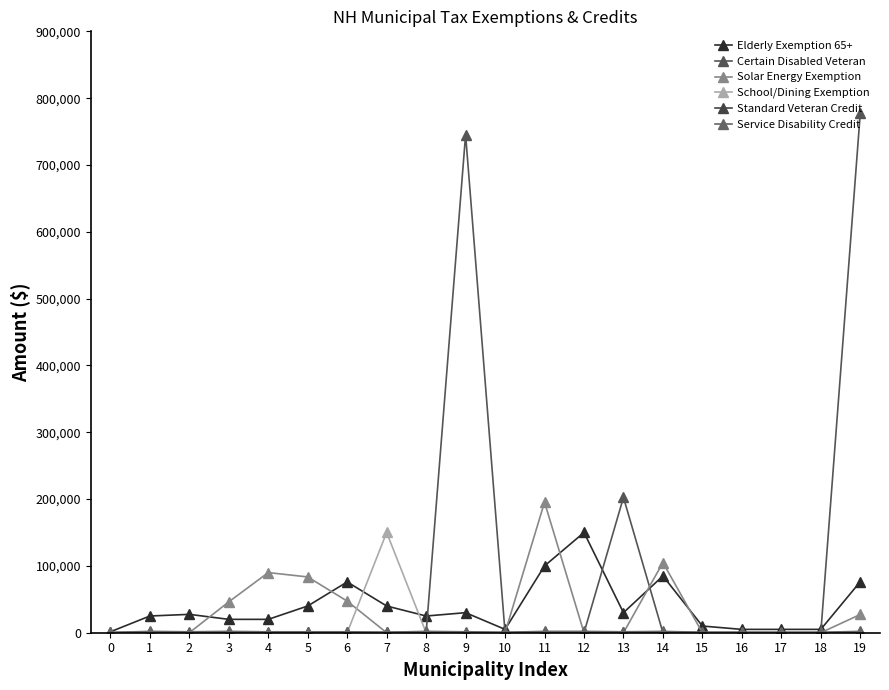

How many data points does each series have?

20